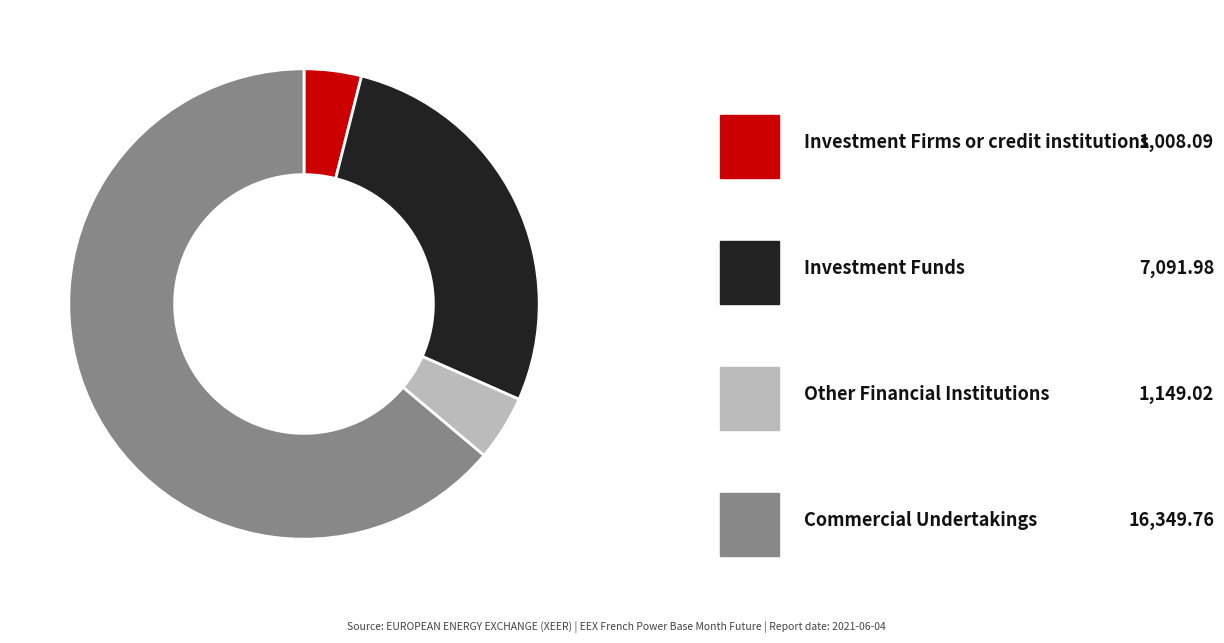

Is there any slice that represents more than half of the pie?

Yes